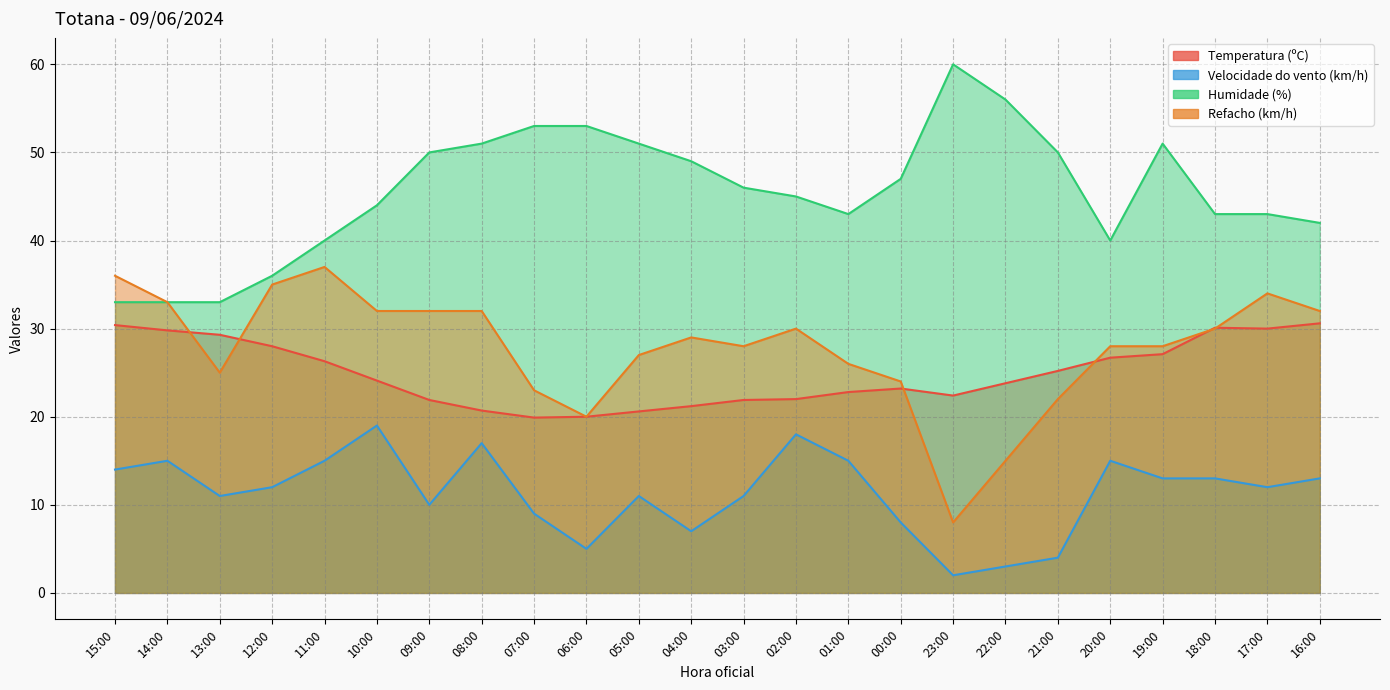

What is the minimum value shown in the chart?

2.0